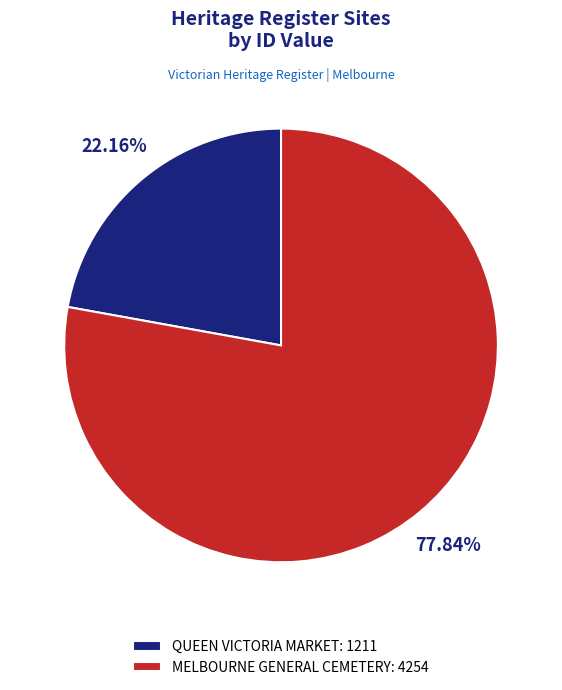

Which category has the smallest portion of the pie?

QUEEN VICTORIA MARKET